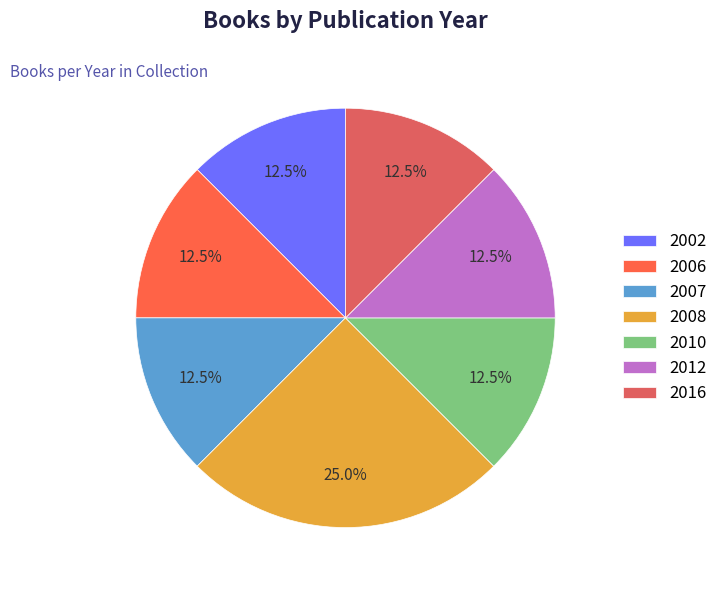

To the nearest percent, what is the difference between the 2012 and 2008 slice percentages?

12%